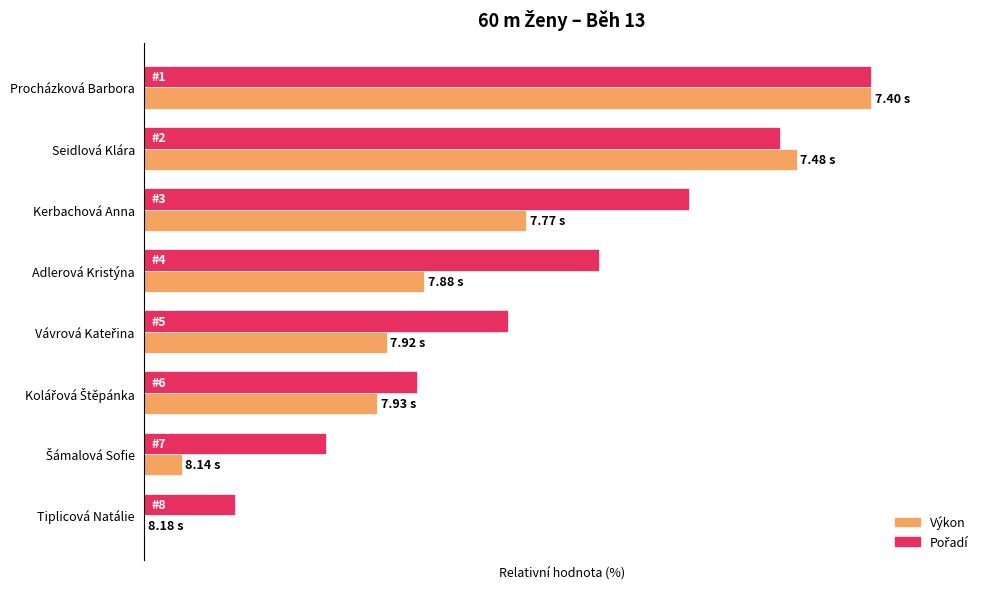

The value of Pořadí (inv.) at Tiplicová Natálie is 12.5. True or false?

True